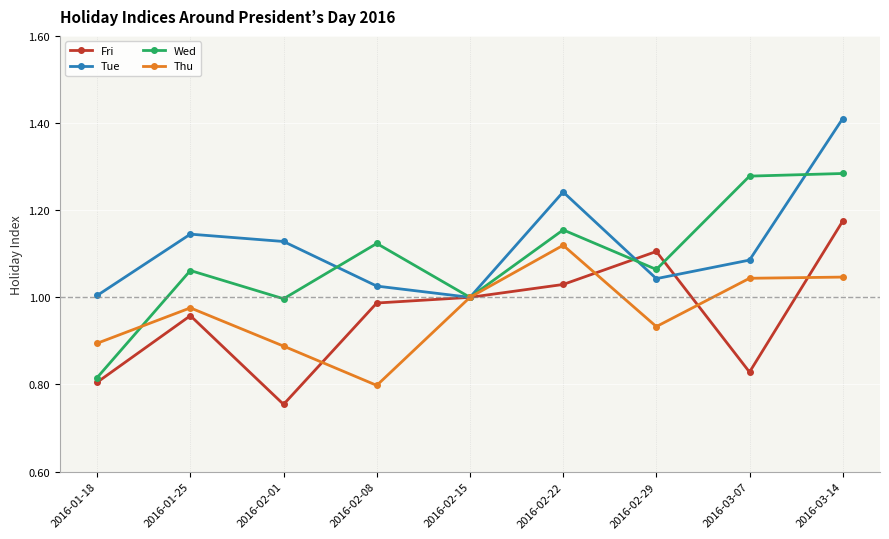

At which category does the chart reach its peak across all series?

2016-03-14